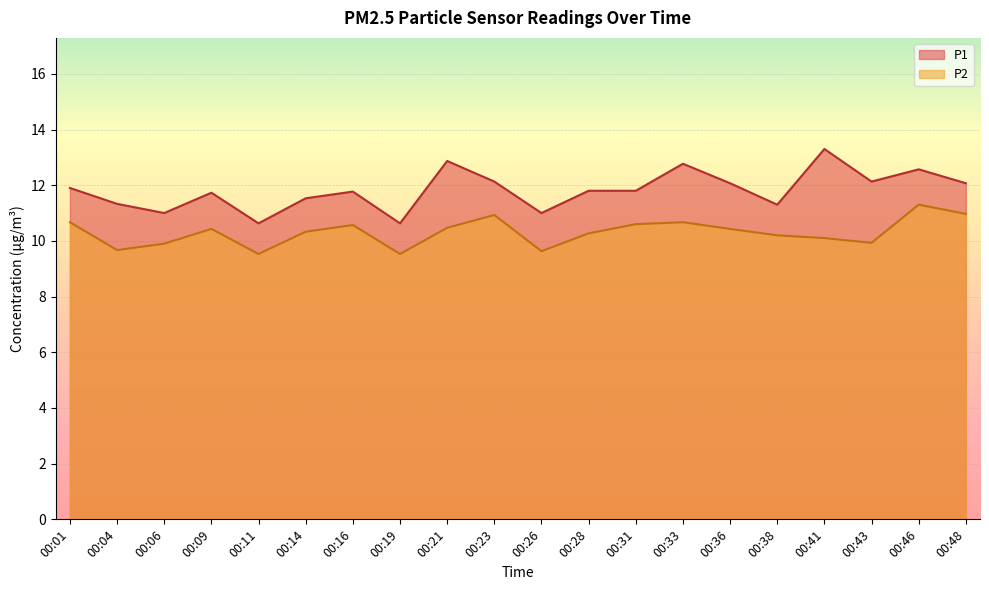

Is it true that P2 equals 10.1 at 00:41?

True